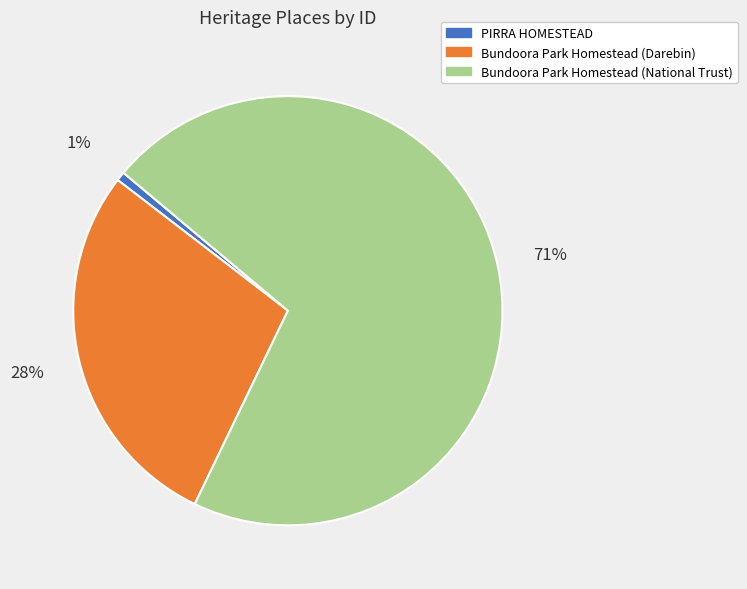

Is there a majority slice in this chart?

Yes